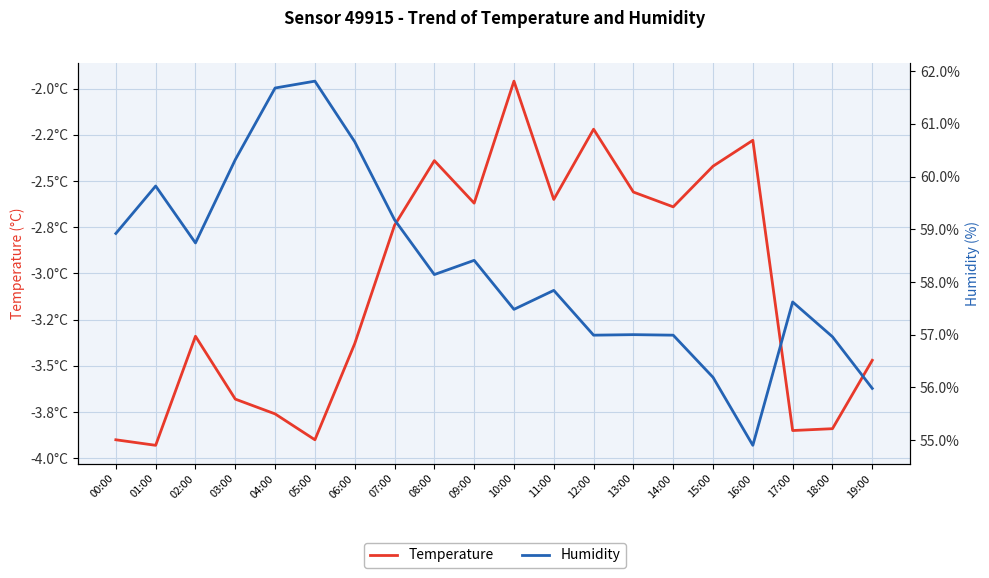

Reading left to right, list all the values displayed in this chart.

Temperature: 00:00=-3.9	01:00=-3.9	02:00=-3.3	03:00=-3.7	04:00=-3.8	05:00=-3.9	06:00=-3.4	07:00=-2.7	08:00=-2.4	09:00=-2.6	10:00=-2.0	11:00=-2.6	12:00=-2.2	13:00=-2.6	14:00=-2.6	15:00=-2.4	16:00=-2.3	17:00=-3.9	18:00=-3.8	19:00=-3.5
Humidity: 00:00=58.9	01:00=59.8	02:00=58.7	03:00=60.3	04:00=61.7	05:00=61.8	06:00=60.7	07:00=59.2	08:00=58.1	09:00=58.4	10:00=57.5	11:00=57.8	12:00=57.0	13:00=57.0	14:00=57.0	15:00=56.2	16:00=54.9	17:00=57.6	18:00=57.0	19:00=56.0